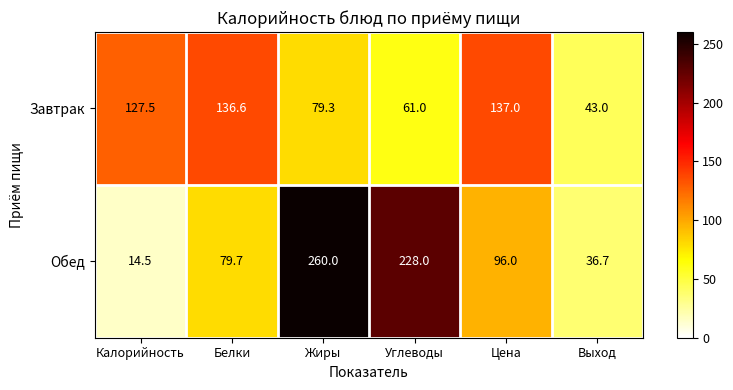

Rank the series by their maximum value, from highest to lowest.

Обед, Завтрак